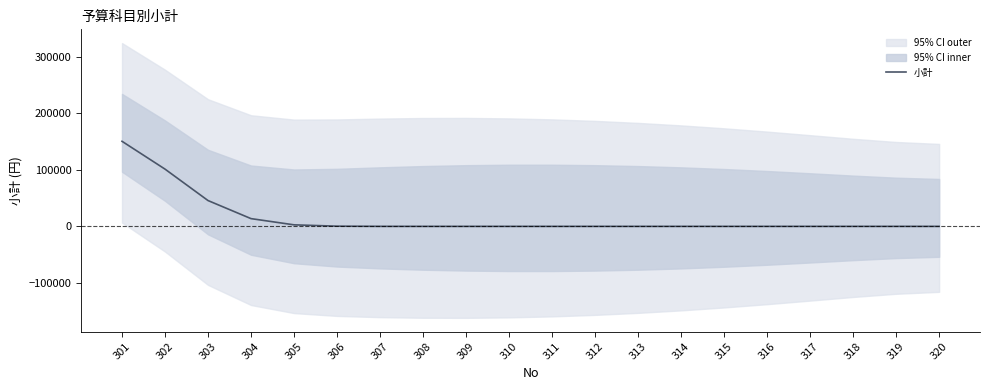

How many distinct data groups are displayed?

1